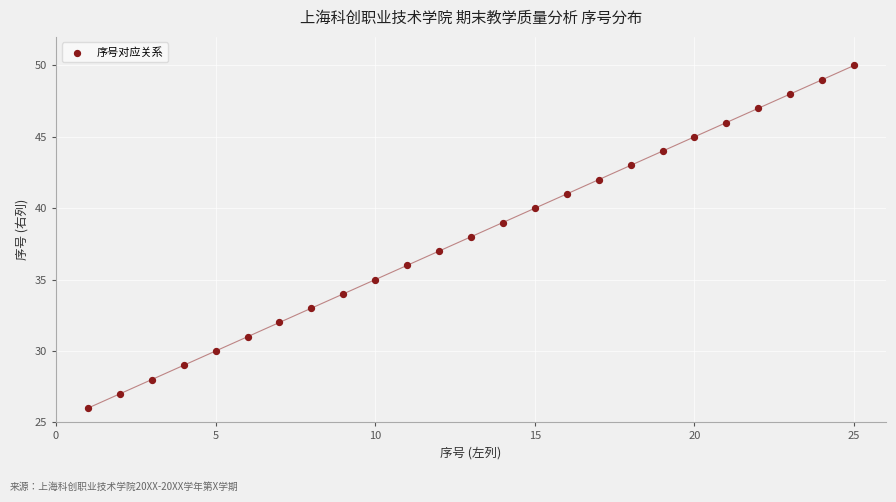

What is the range of X values (max minus min)?

24